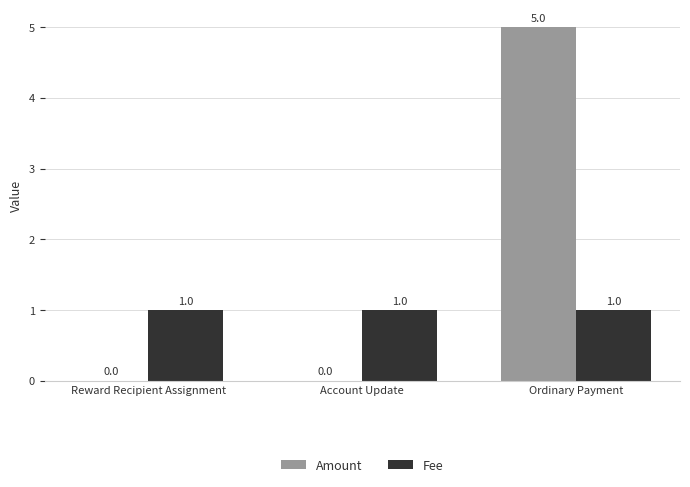

True or false: Amount has a value of 5 at Ordinary Payment.

True